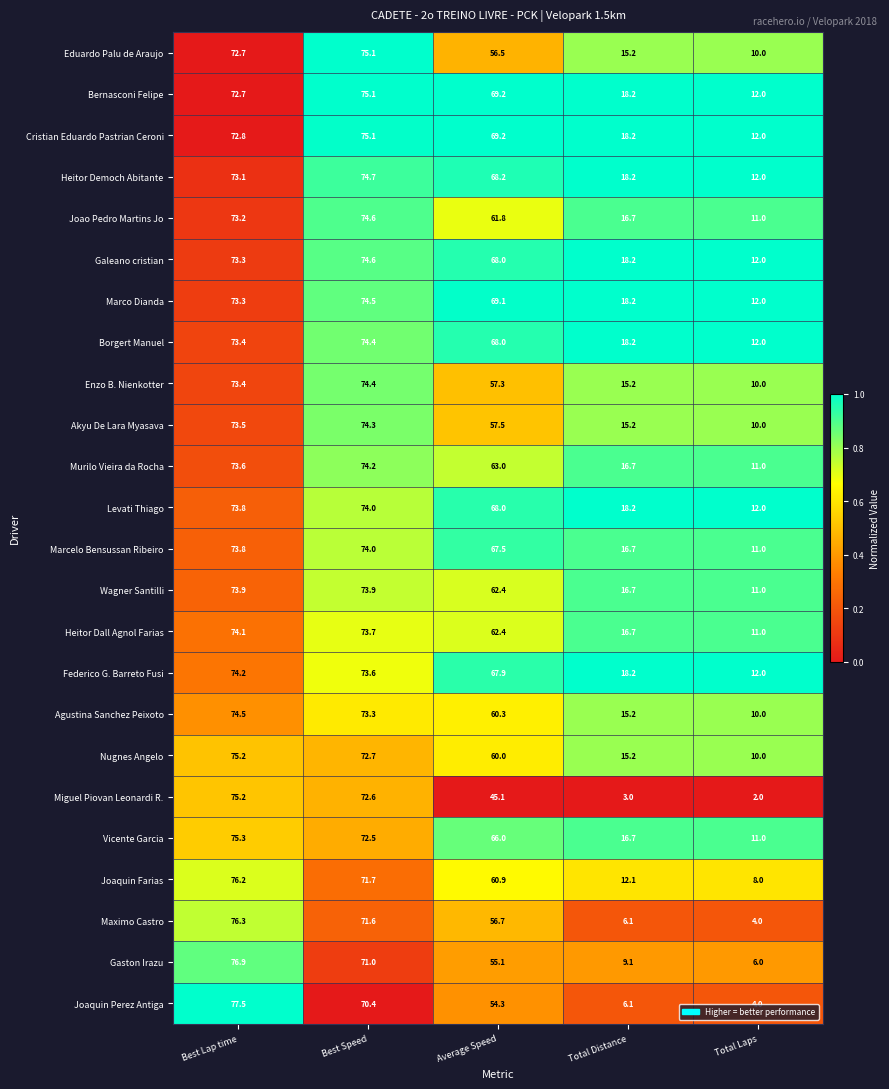

What is the difference between the maximum and second lowest values in the Akyu De Lara Myasava series?

59.1